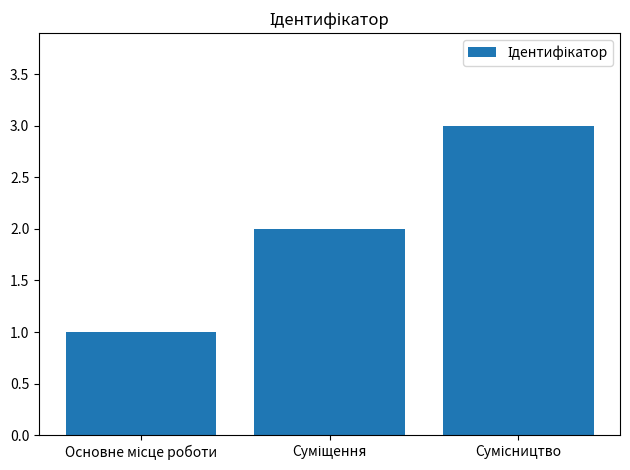

Are the bars horizontal?

No